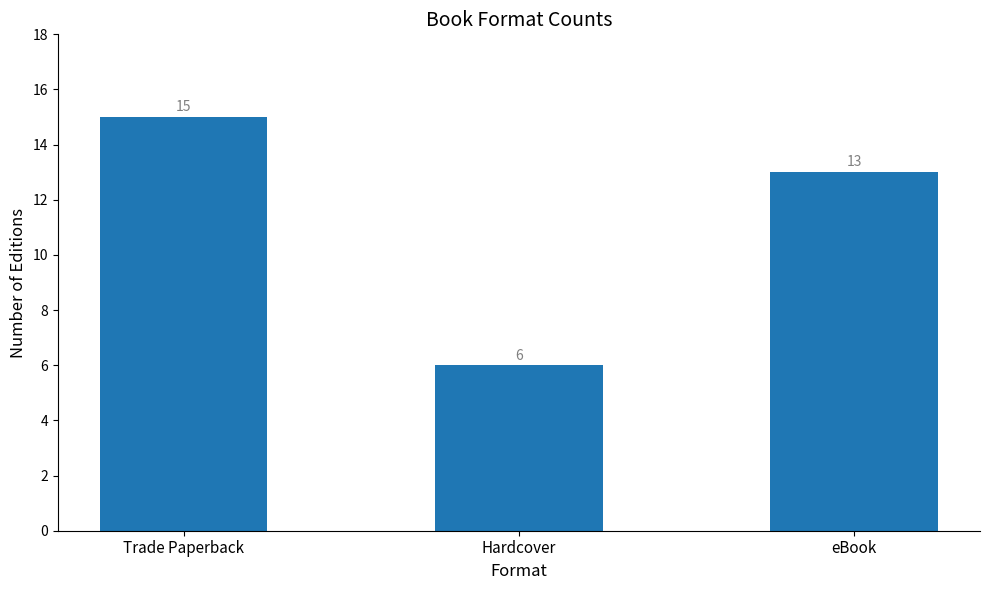

The value at Trade Paperback is 26. True or false?

False